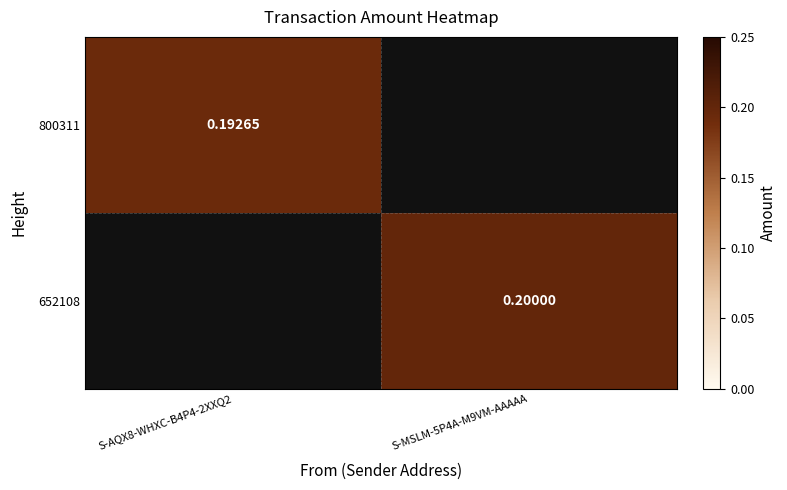

List the series in order of their overall mean, highest first.

652108, 800311